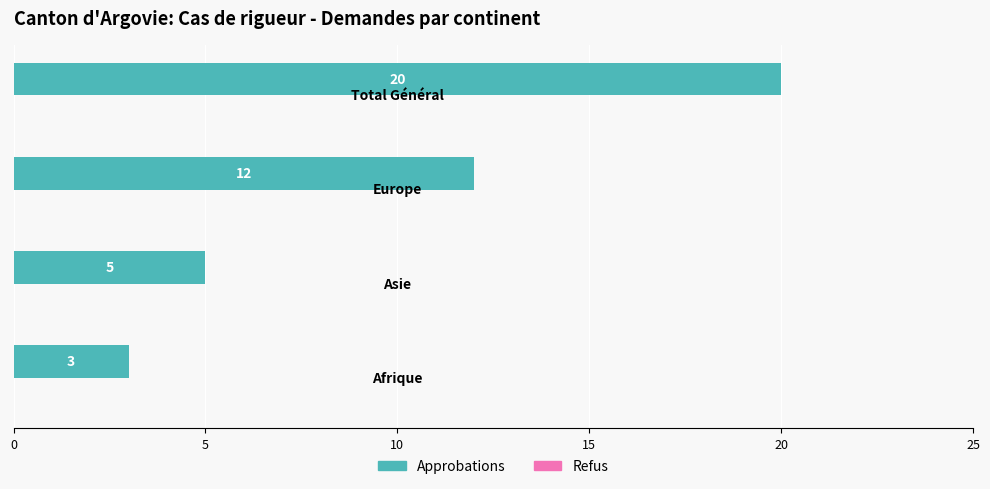

What is the greatest value displayed?

20